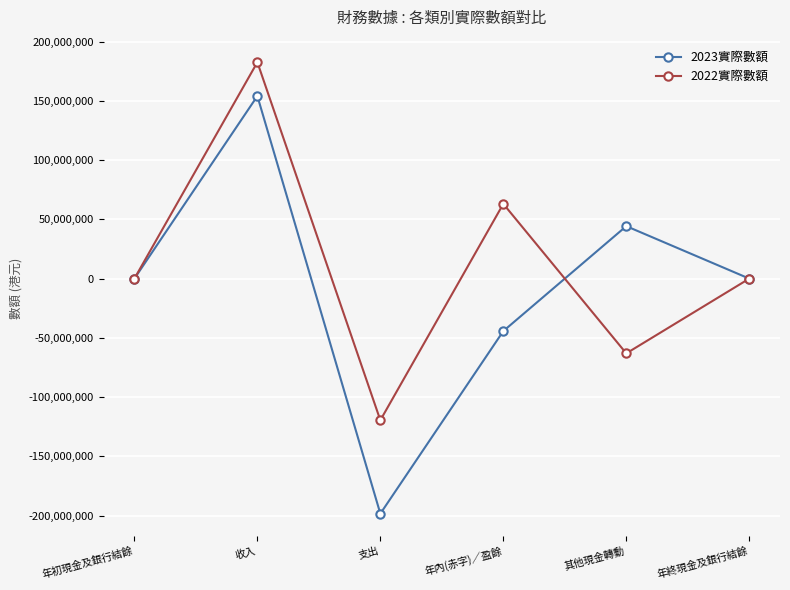

Which series has the widest spread of values?

2023實際數額